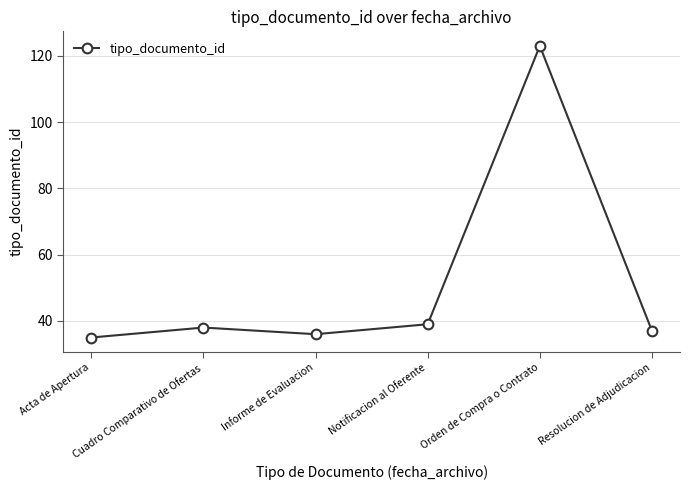

Reading left to right, extract all data points from this chart.

35	38	36	39	123	37